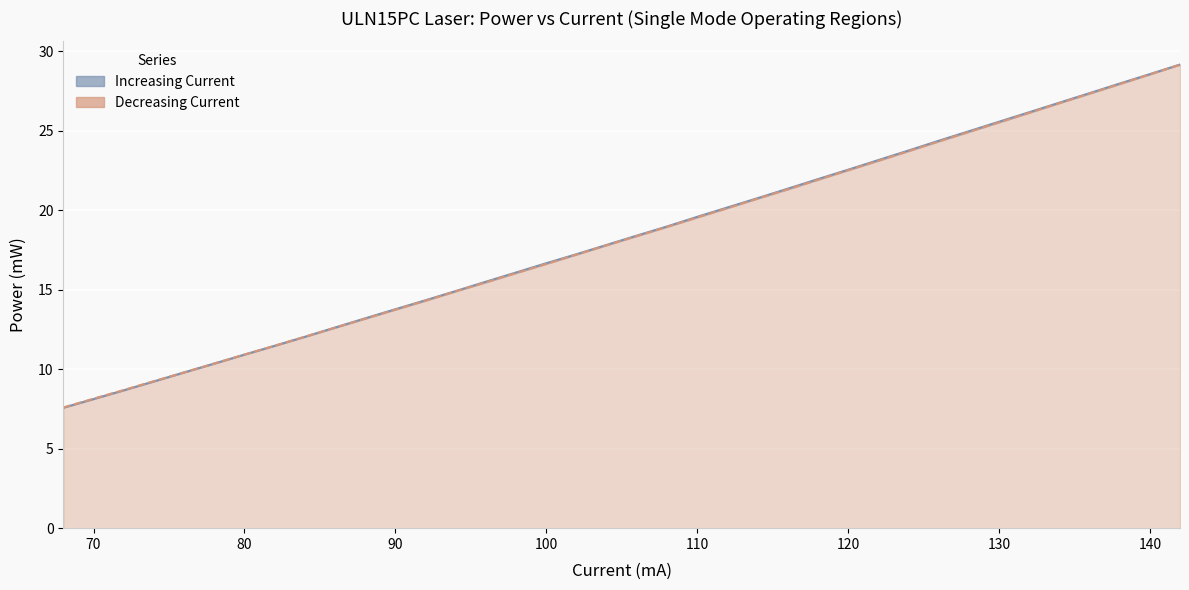

What is the highest value of the Decreasing Current series?

29.1